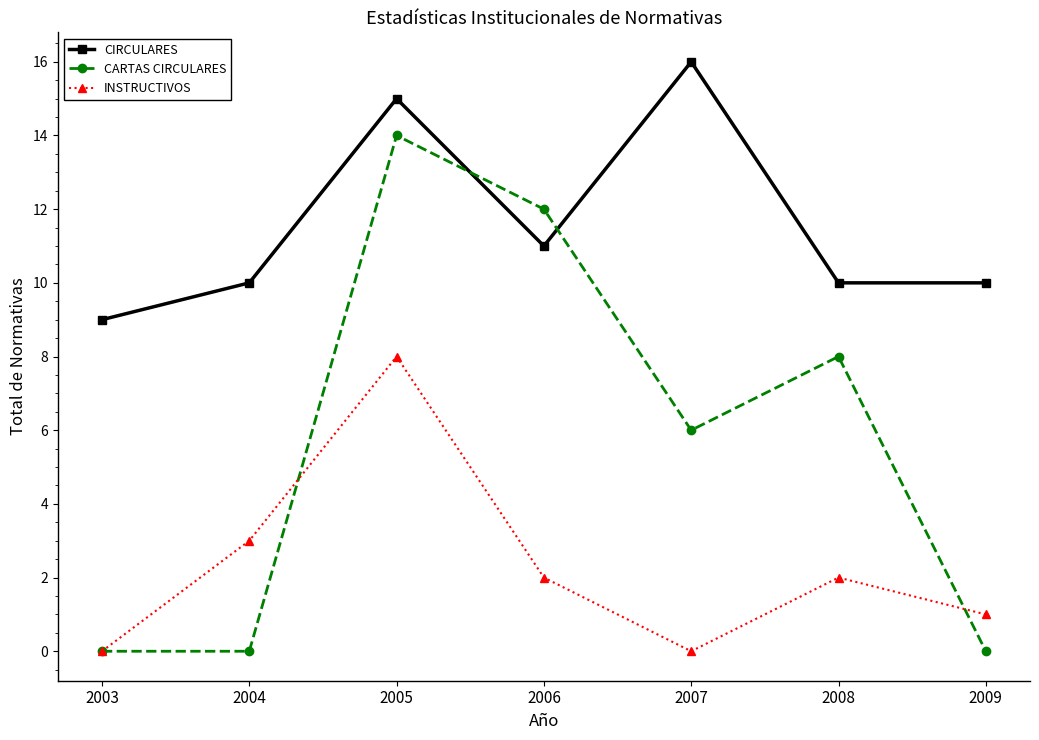

True or false: CIRCULARES and INSTRUCTIVOS cross at least once.

False